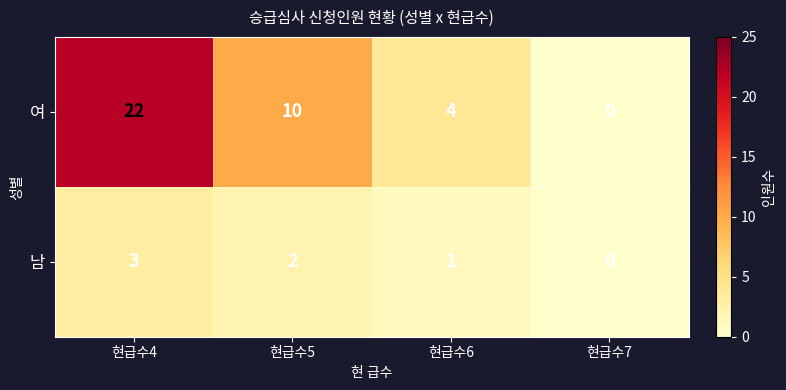

Which series has the largest total across all categories?

여